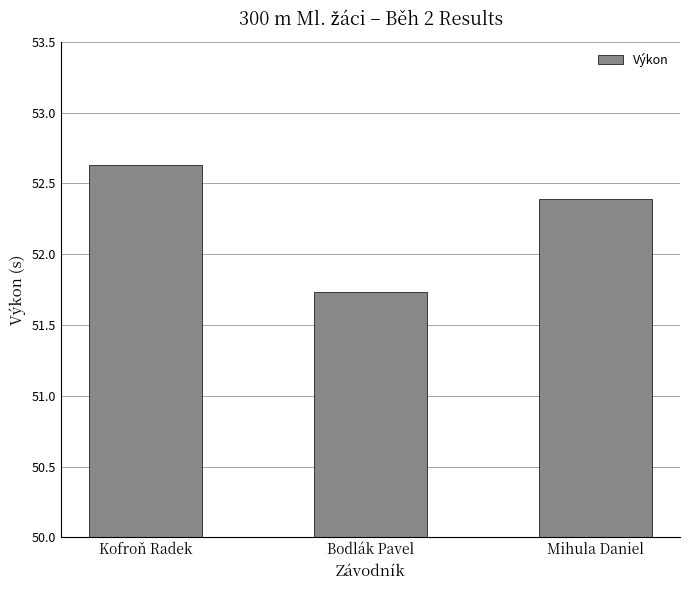

What is the difference between the values at Bodlák Pavel and Mihula Daniel?

0.7